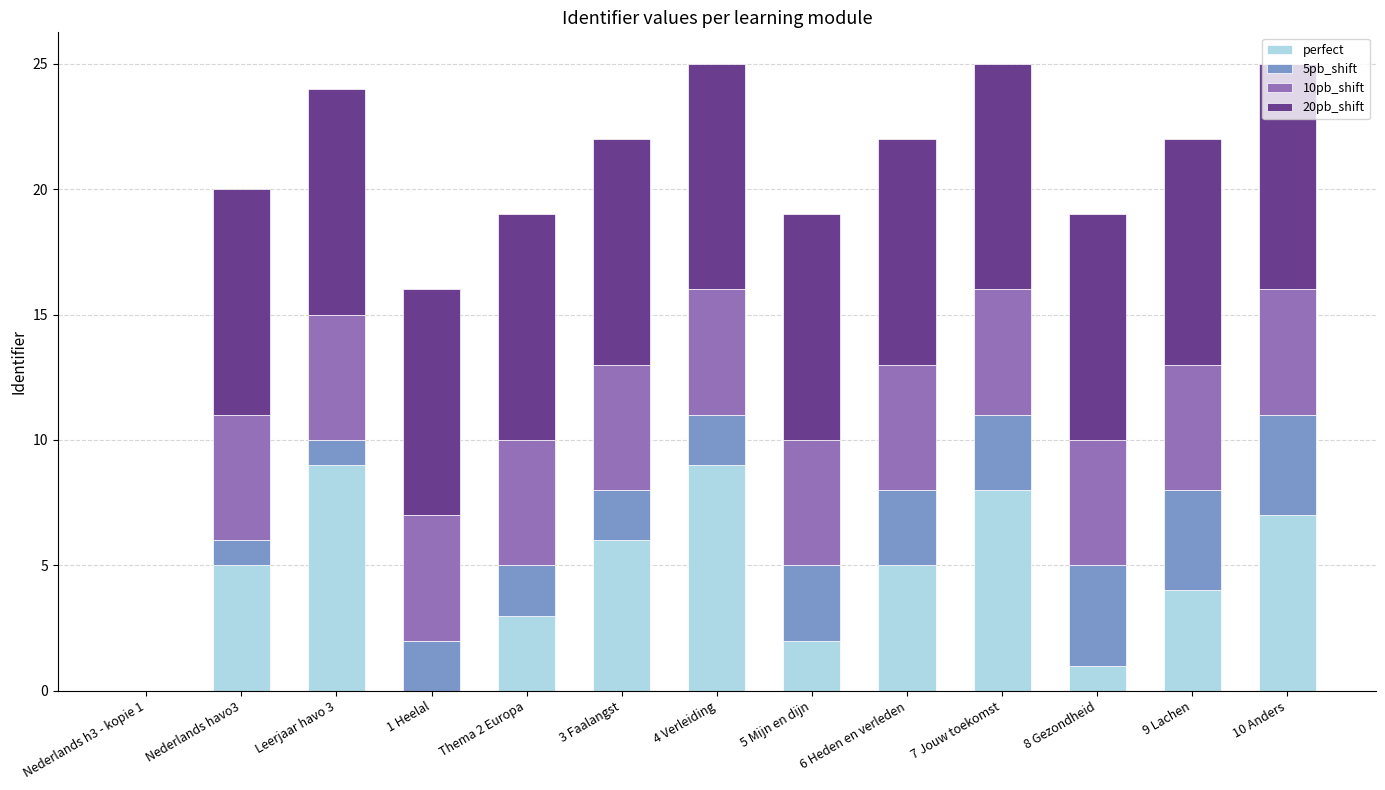

What is the maximum value for perfect?

9